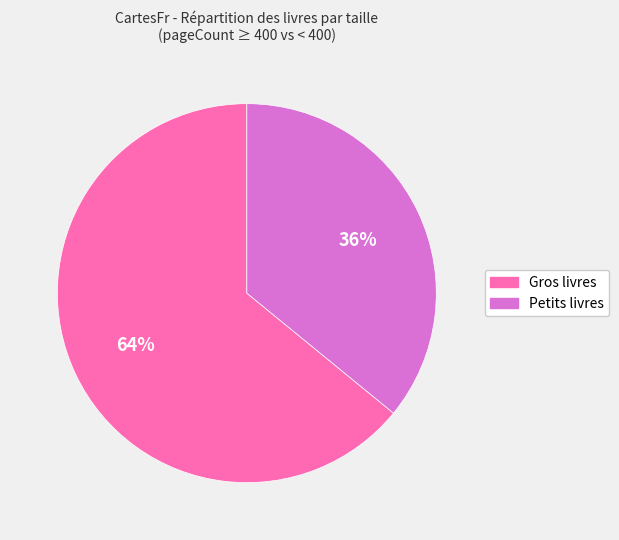

To the nearest percent, what is the difference between the largest and smallest slice percentages?

28%